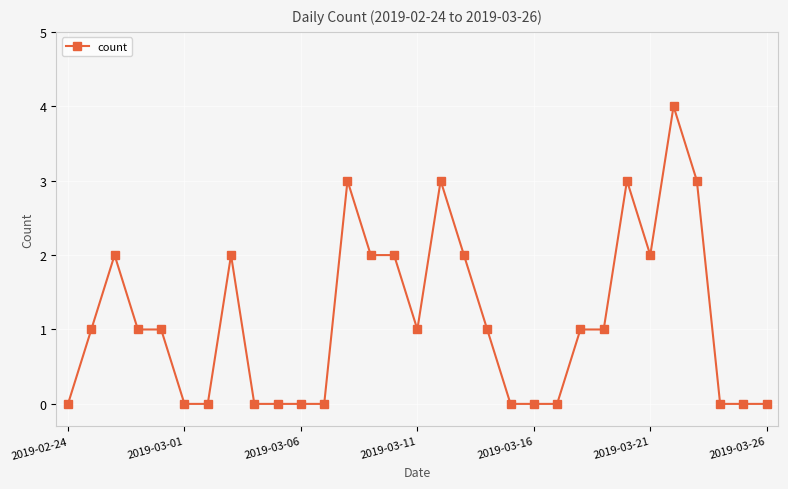

What is the difference between the second highest and minimum values?

3